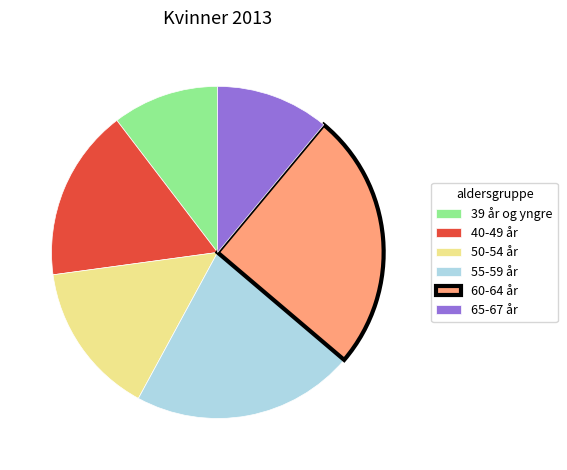

How many slices are in this pie chart?

6